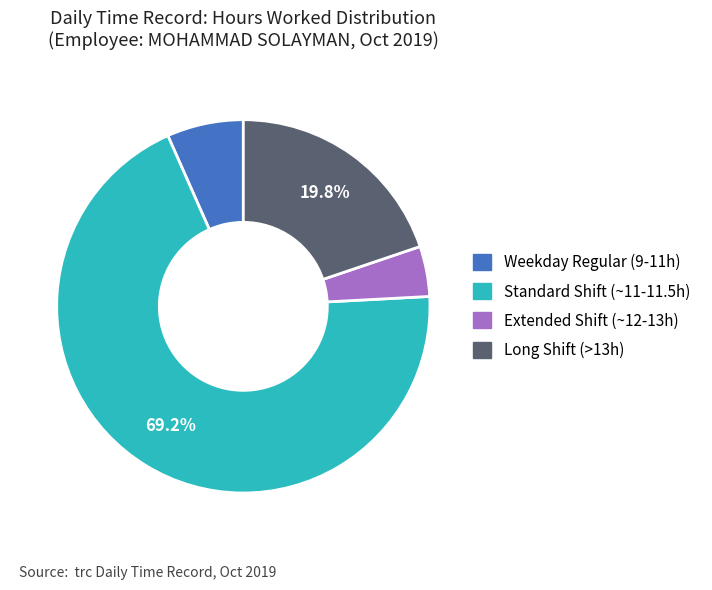

Is there a majority slice in this chart?

Yes